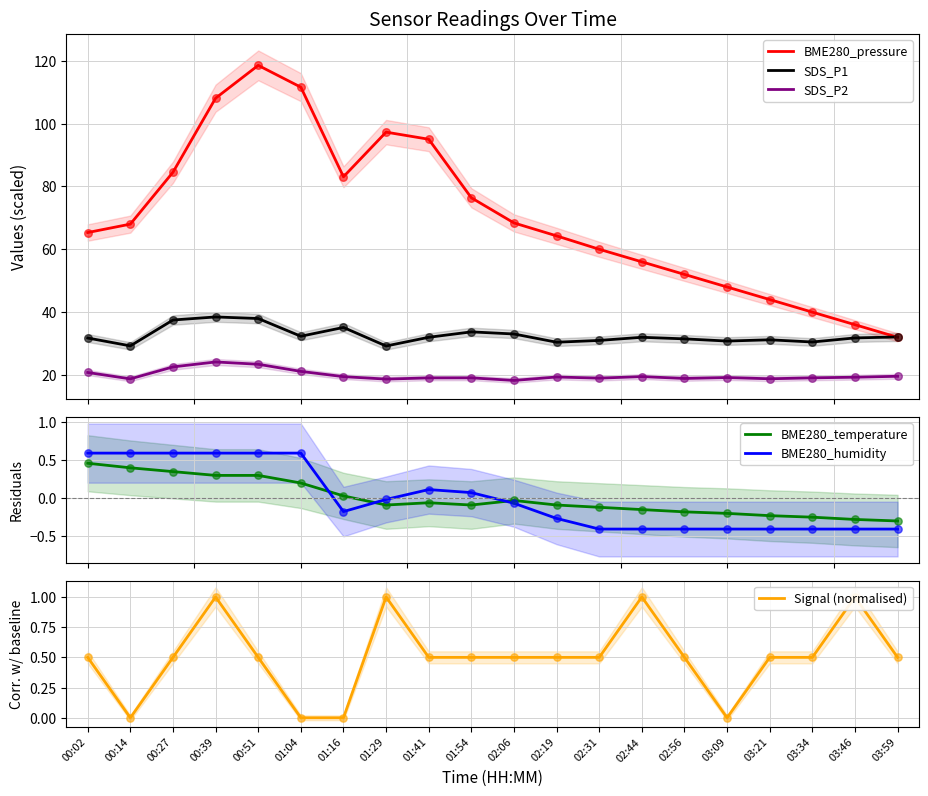

Which series reaches the maximum Y coordinate?

BME280_pressure